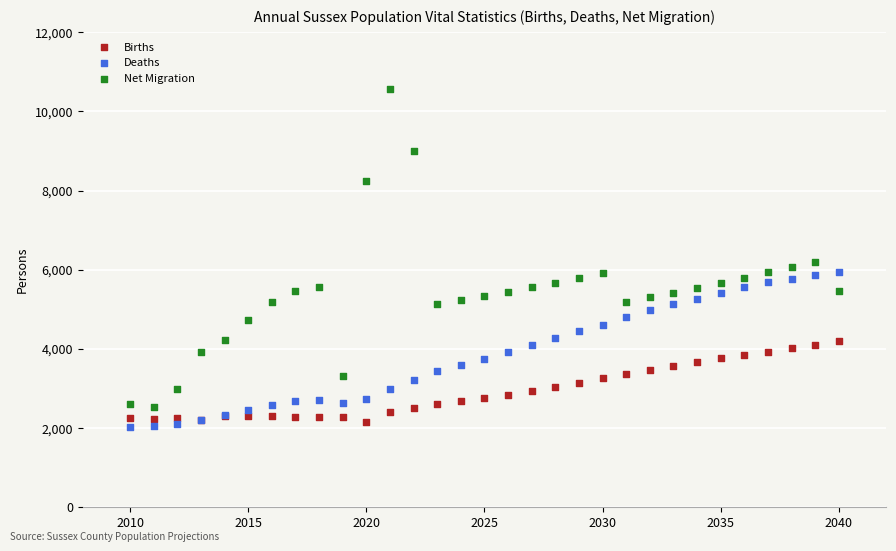

Which series reaches the minimum Y coordinate?

Deaths